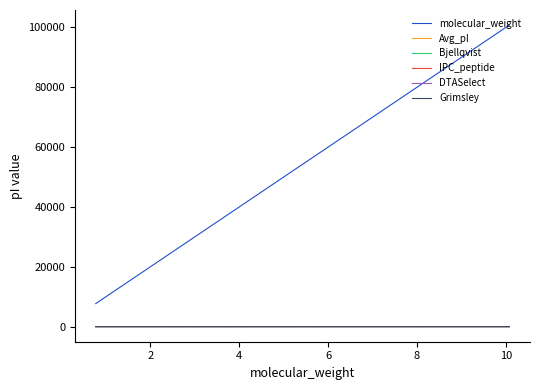

What is the smallest value displayed?

6.2